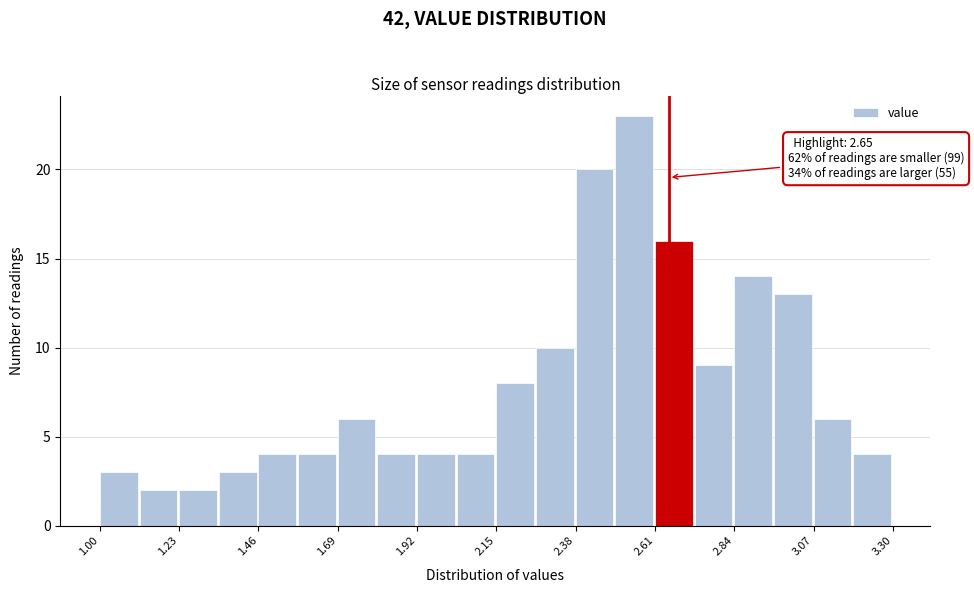

Read against the x-axis, roughly where is the centre of the tallest bar?

2.55